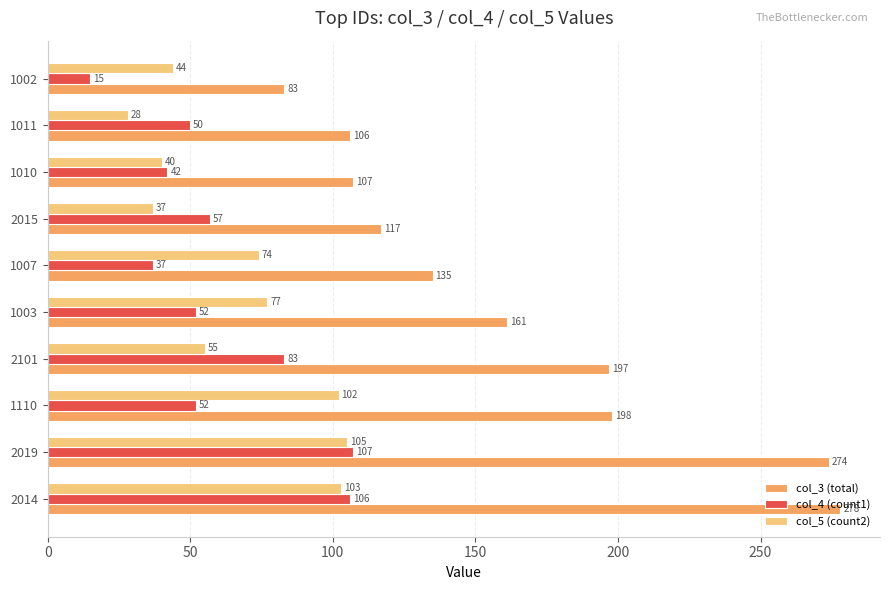

Where is col_3 (total) nearest to the value 180?

2101